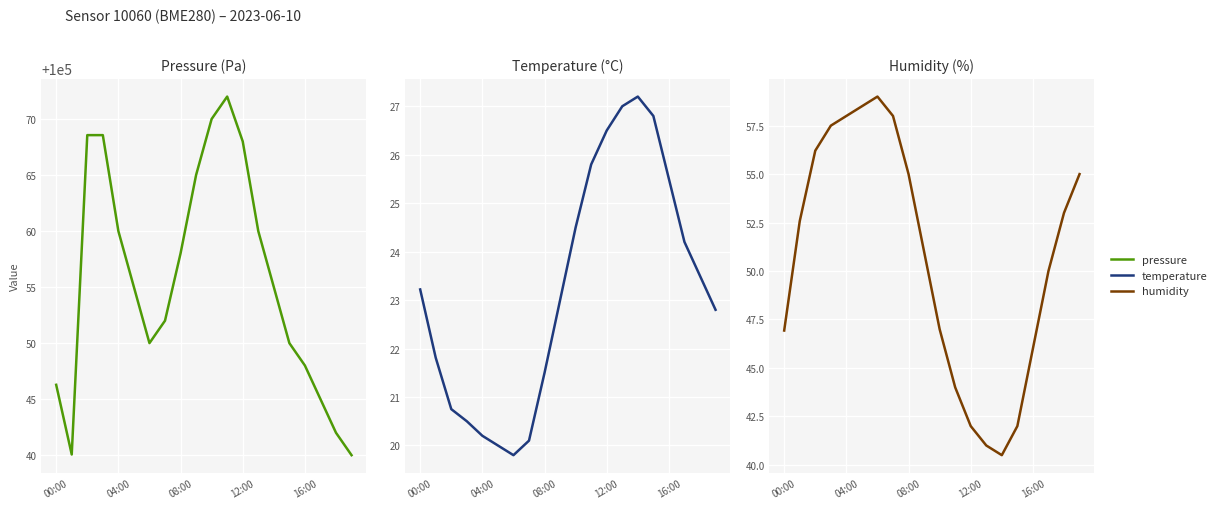

What position from the left is 08:00?

3